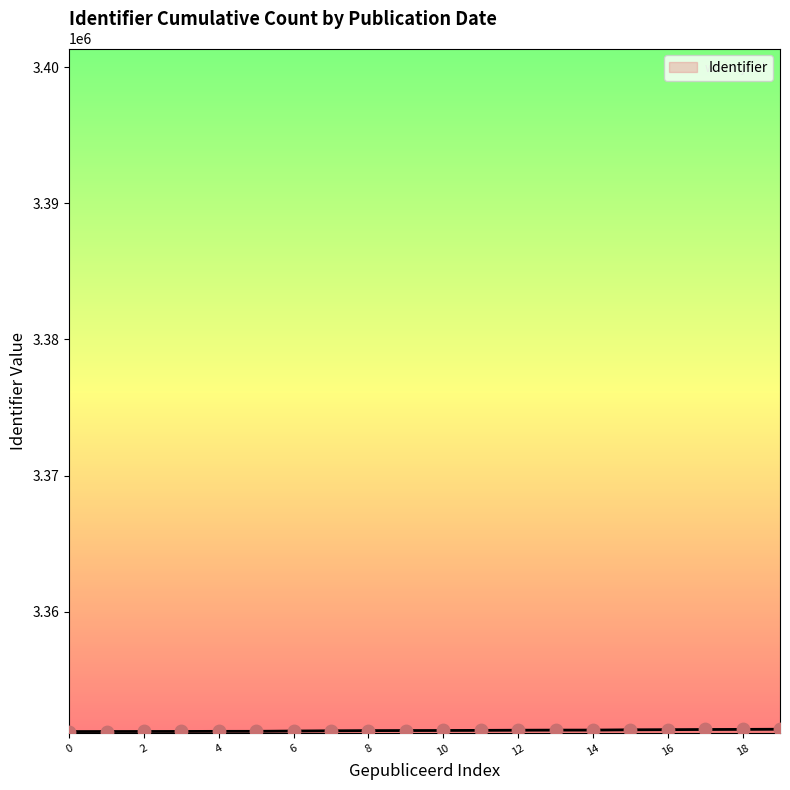

What is the smallest value displayed?

3351195